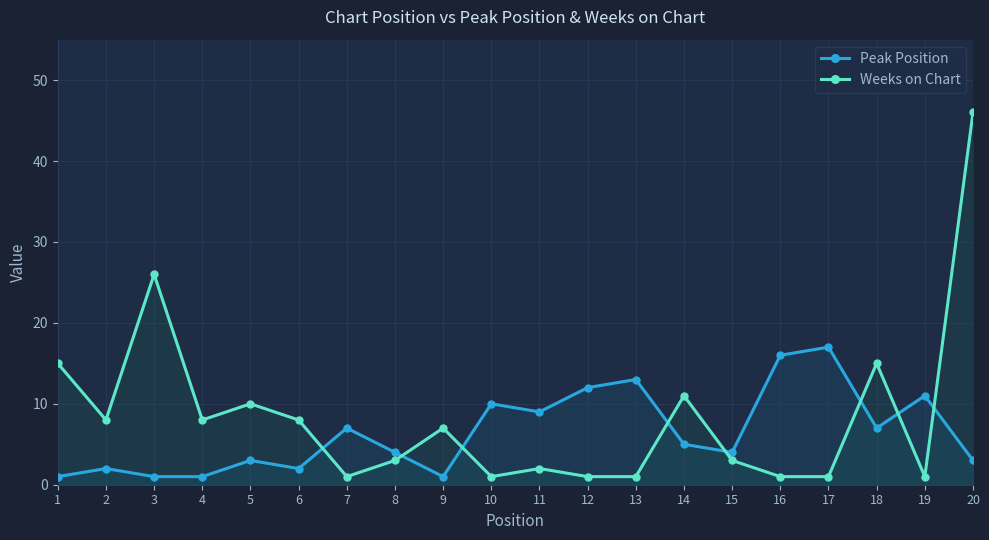

How many interior local peaks does the Weeks on Chart series have?

6